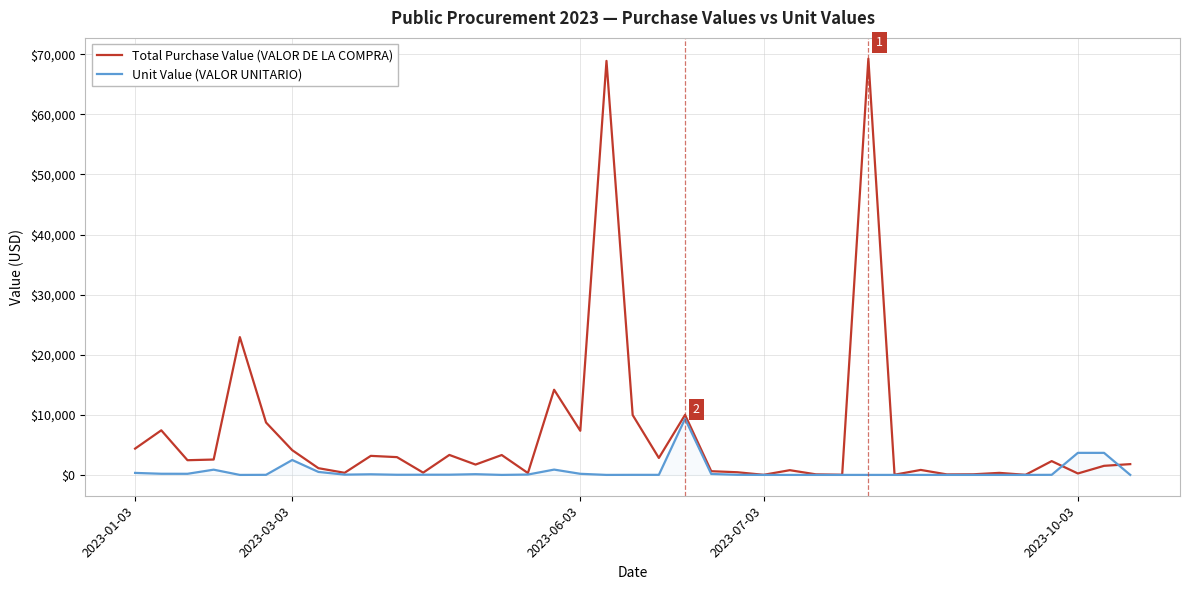

What is the highest value of the Total Purchase Value (VALOR DE LA COMPRA) series?

69271.8